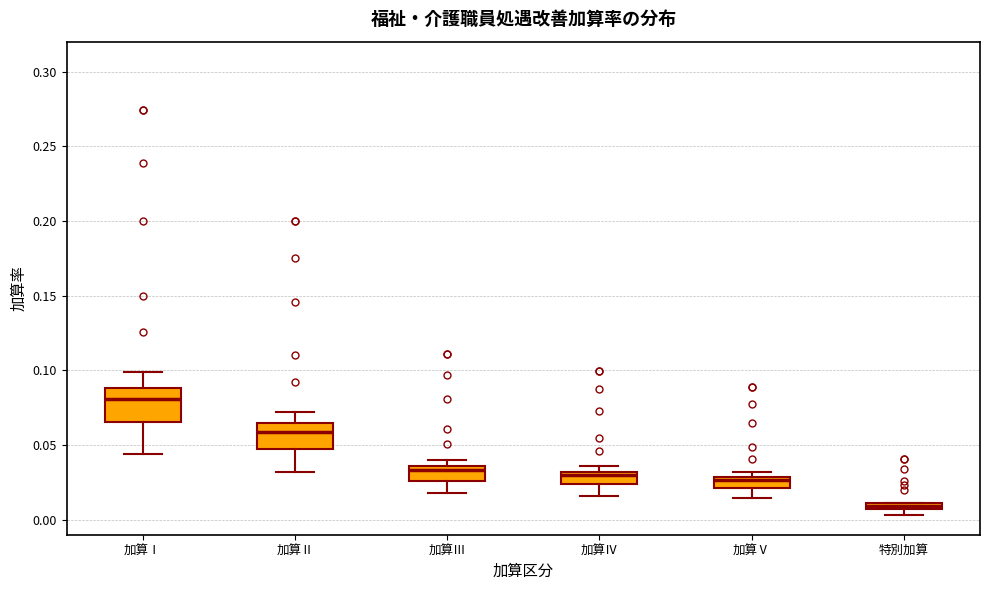

Where is the upper edge of the box for 加算Ⅲ on the y-axis? The values are not printed on the chart, so give them approximately, as read against the axis.

0.035